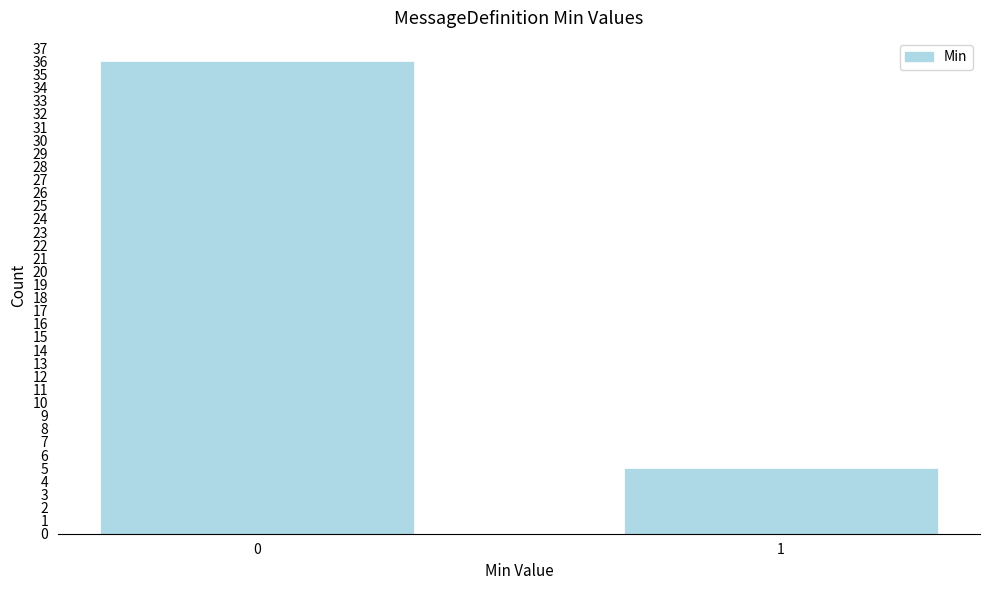

Reading left to right, what are all the values shown in this chart?

0=36	1=5